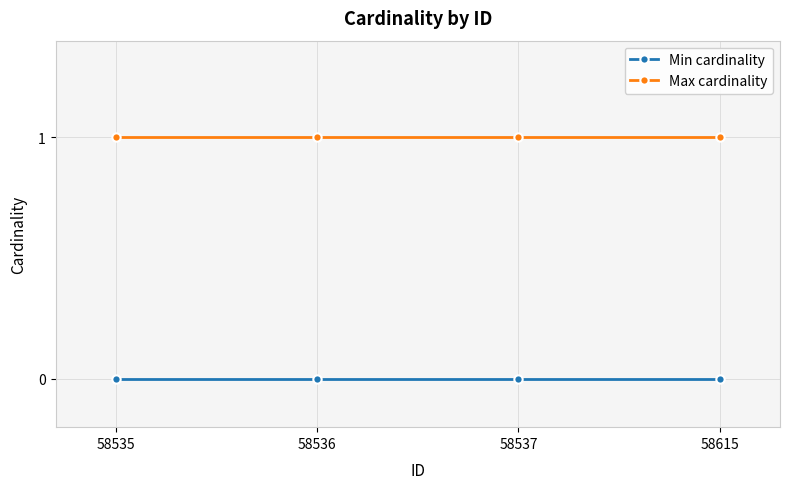

The Max cardinality series shows 2 at 58536. True or false?

False